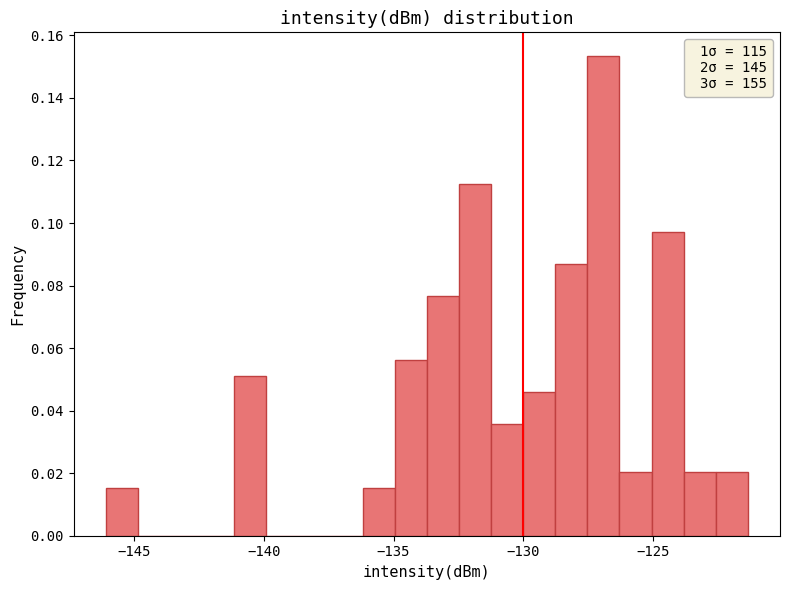

Around what value on the x-axis is the tallest bar? Give the approximate position of its centre, as read against the axis.

-127.0